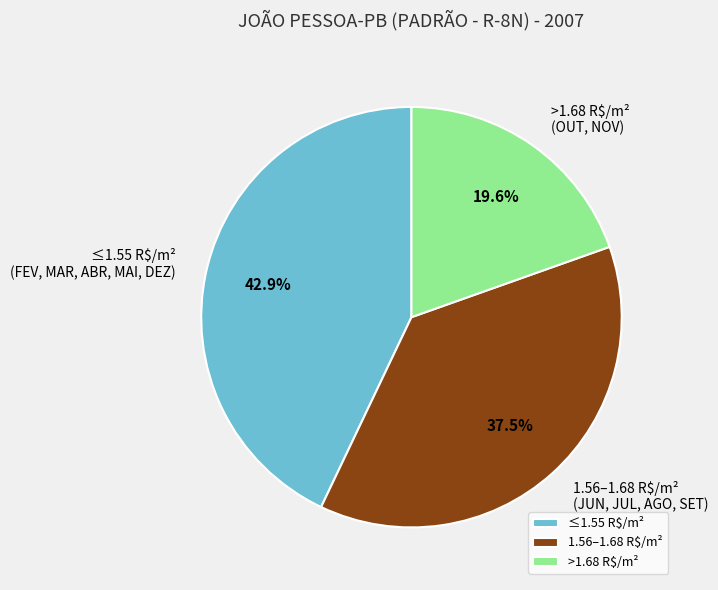

What portion of the pie excludes 1.56–1.68 R$/m²?

62.5%